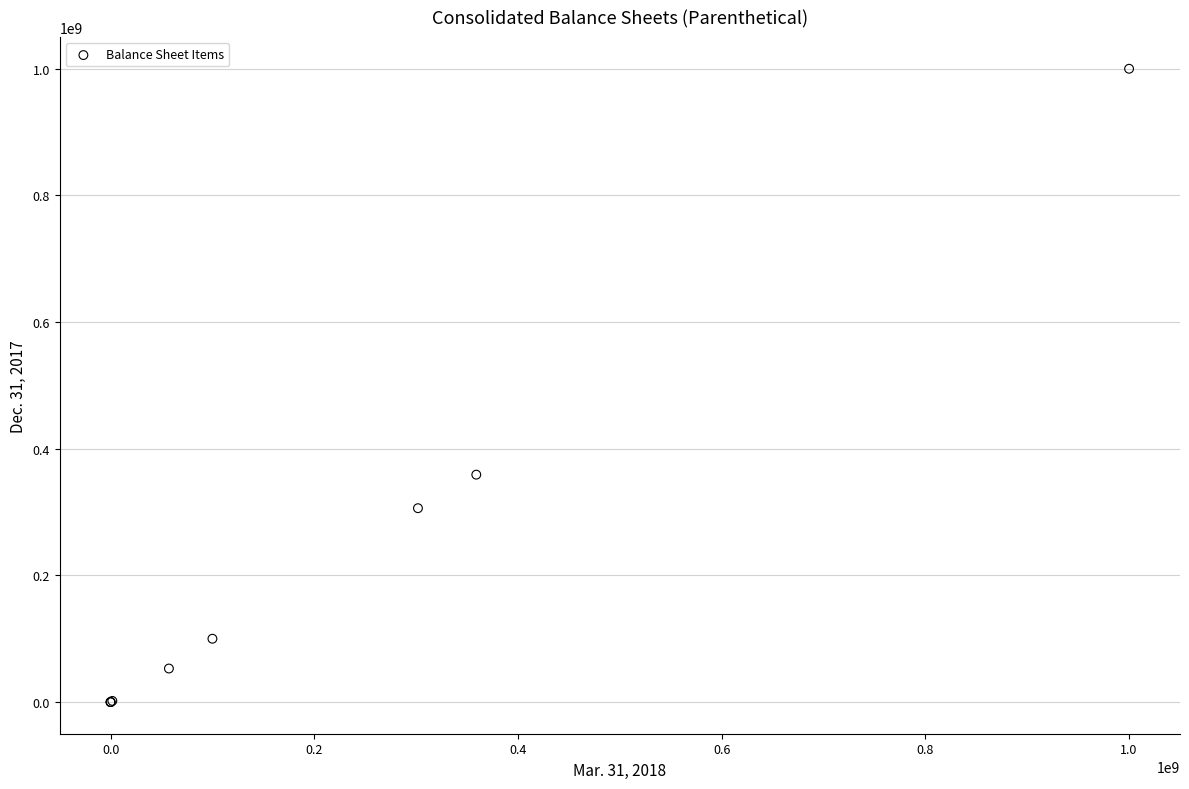

What Y value in the scatter plot is closest to 500000000?

359070852.0